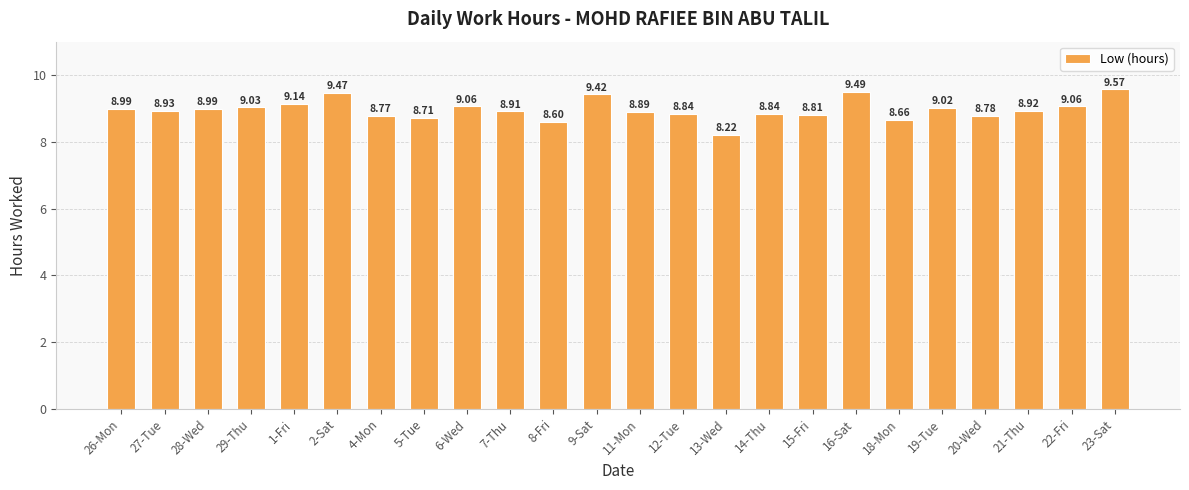

What position from the right is 9-Sat?

13